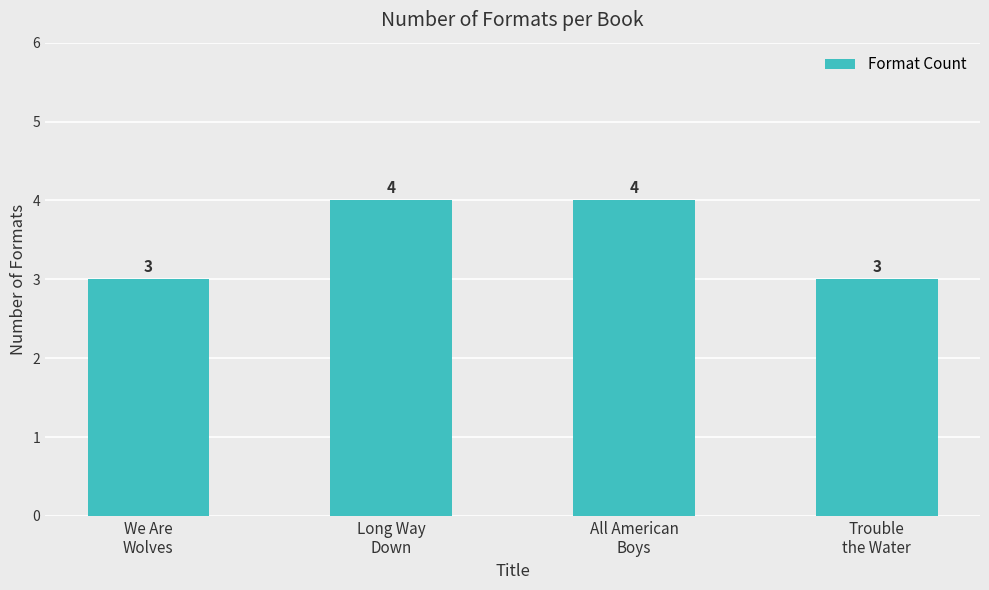

Does the chart contain stacked bars?

No